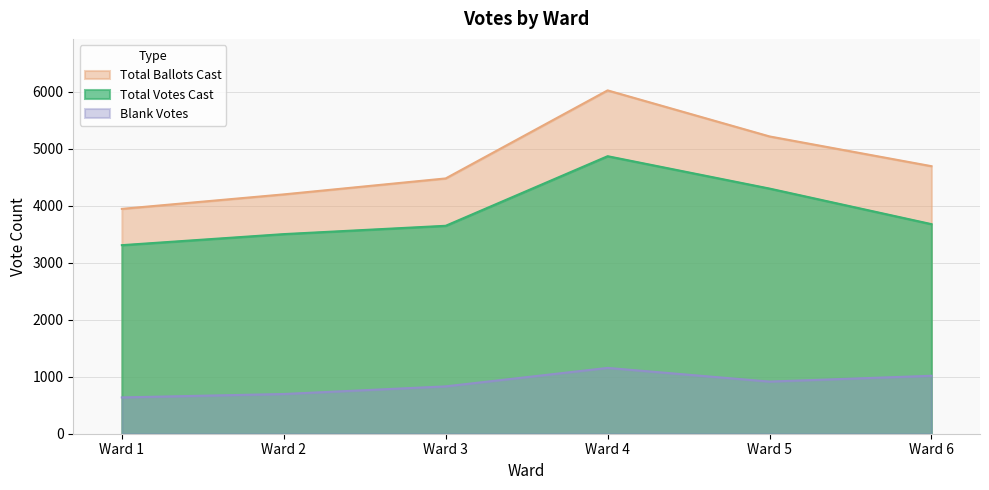

Reading left to right, list all the values displayed in this chart.

Total Votes Cast: Ward 1=3309	Ward 2=3503	Ward 3=3649	Ward 4=4870	Ward 5=4302	Ward 6=3678
Total Ballots Cast: Ward 1=3946	Ward 2=4200	Ward 3=4480	Ward 4=6025	Ward 5=5217	Ward 6=4695
Blank Votes: Ward 1=637	Ward 2=697	Ward 3=831	Ward 4=1155	Ward 5=915	Ward 6=1017